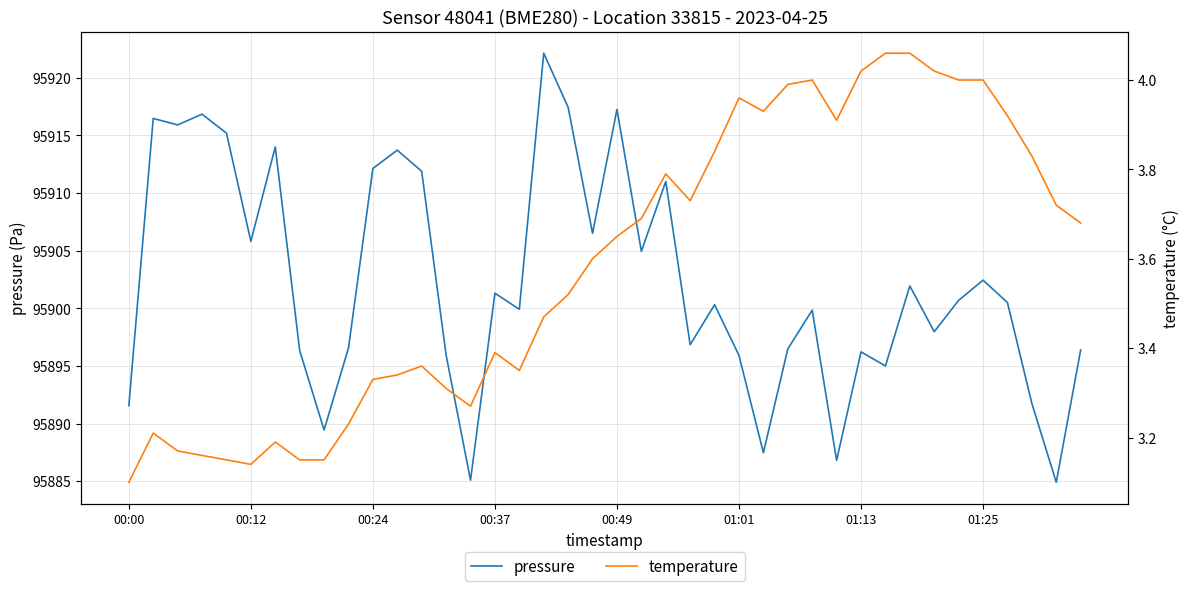

List the series in order of their peak value, lowest first.

temperature, pressure